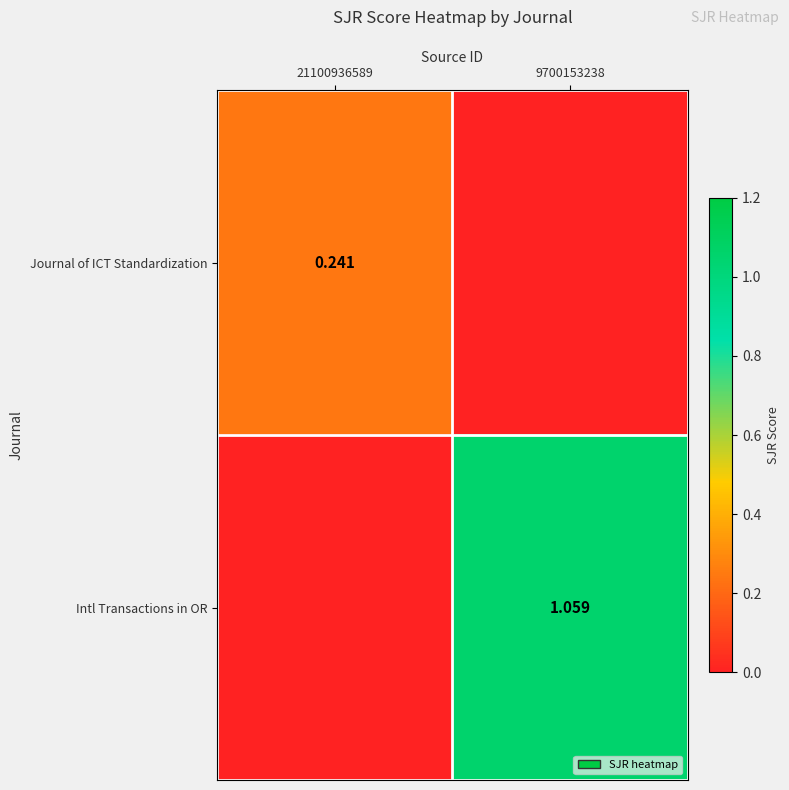

What is the difference between the highest and lowest values at 21100936589?

0.2